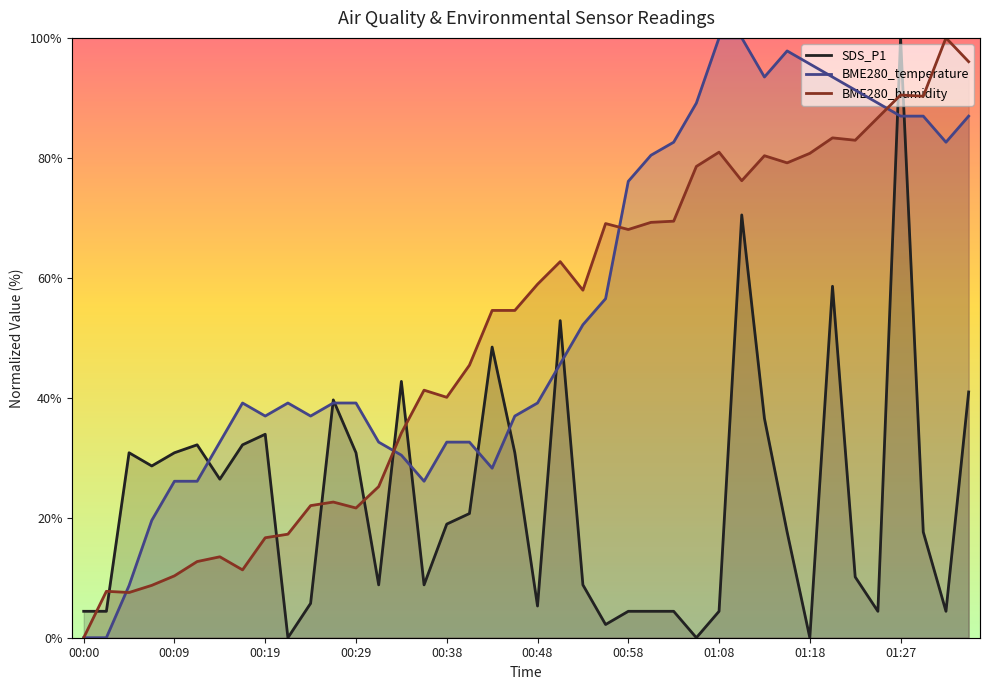

What is the highest value of the BME280_temperature series?

100.0